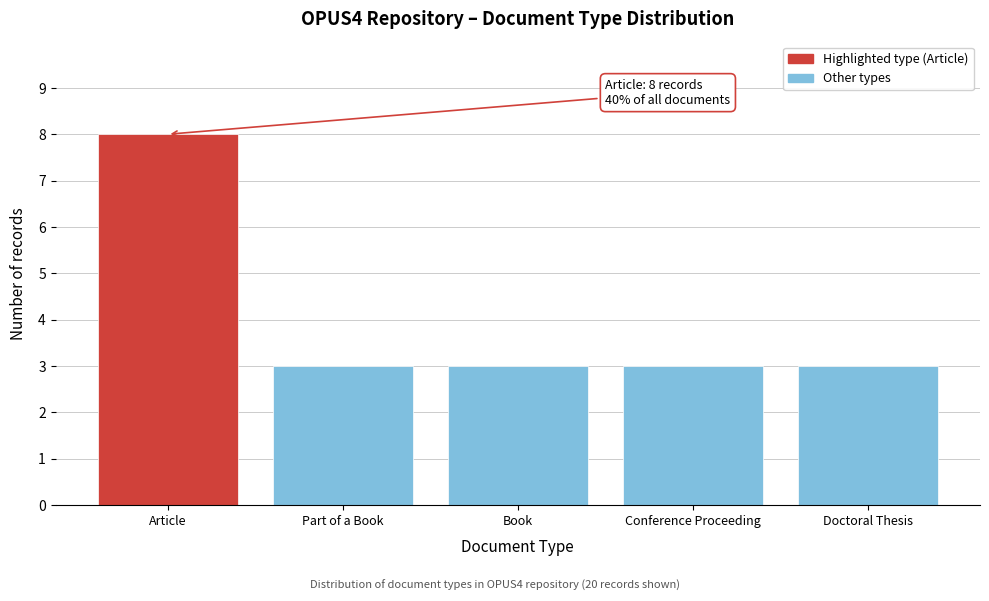

Reading left to right, what are all the values shown in this chart?

Article=8	Part of a Book=3	Book=3	Conference Proceeding=3	Doctoral Thesis=3